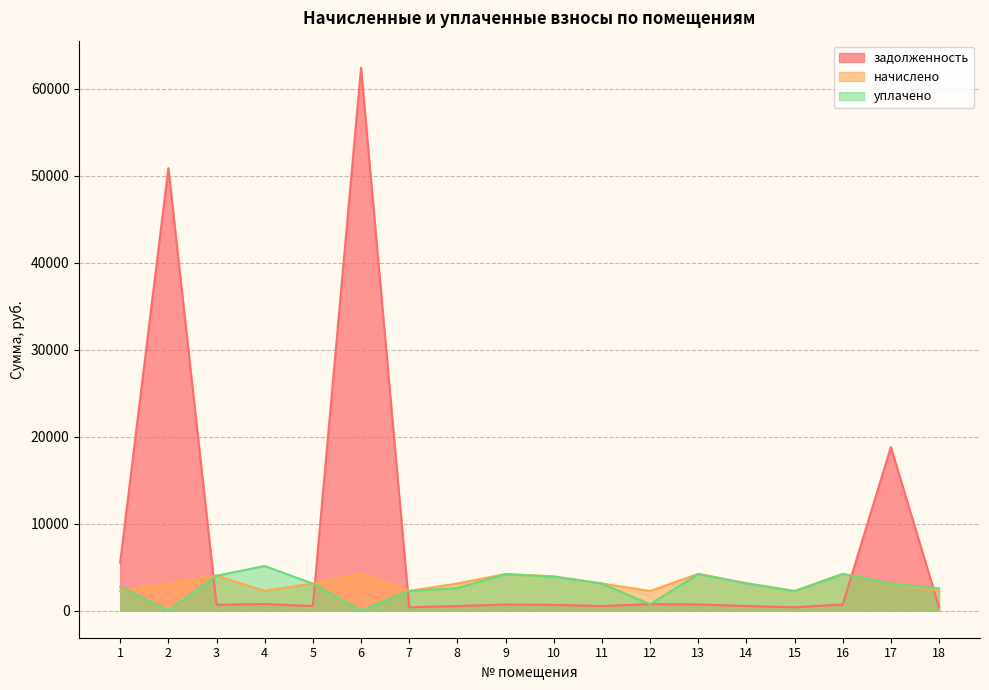

What is the maximum value for задолженность?

62397.6